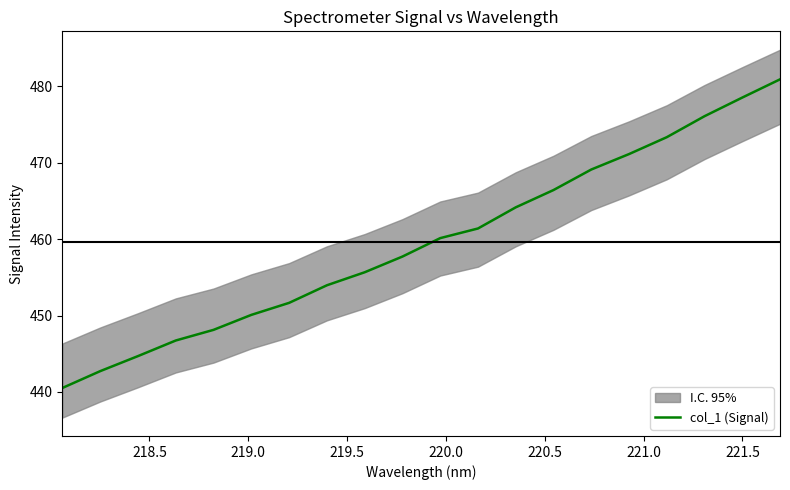

What is the minimum value for col_1 (Signal)?

440.5